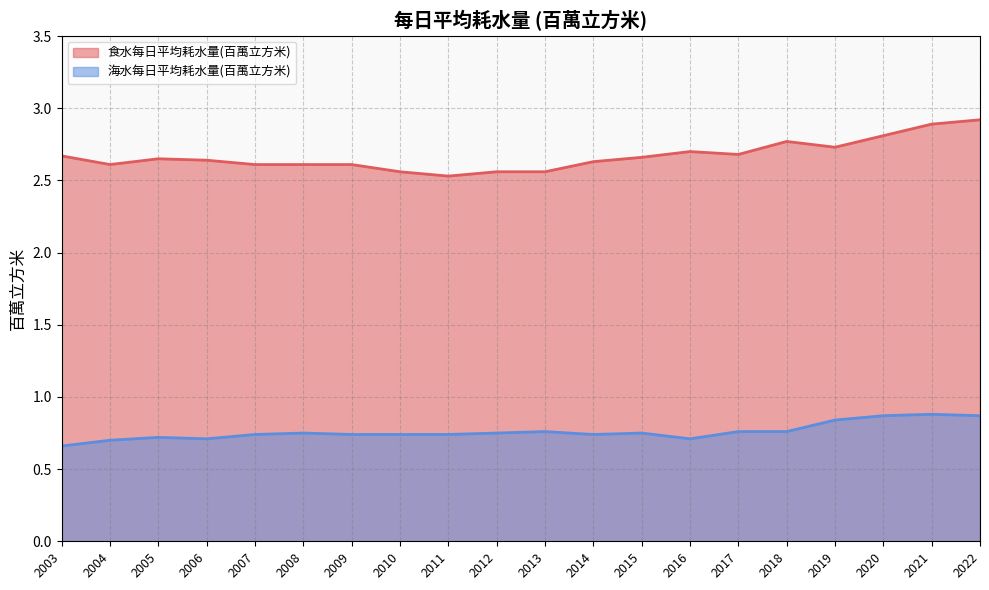

What are all the series names shown in the legend?

食水每日平均耗水量(百萬立方米), 海水每日平均耗水量(百萬立方米)